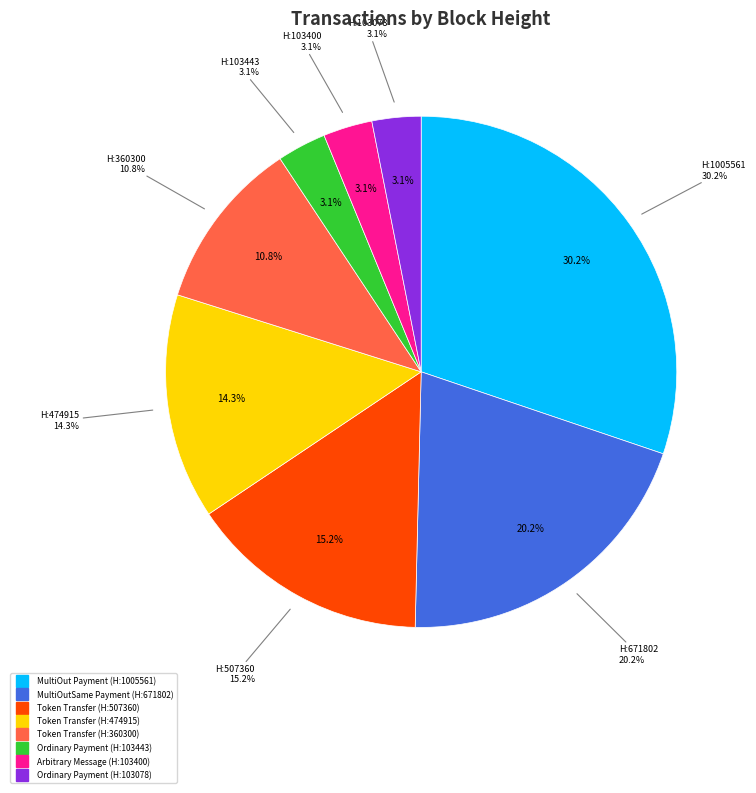

Rank the categories by value from highest to lowest.

1005561, 671802, 507360, 474915, 360300, 103443, 103400, 103078